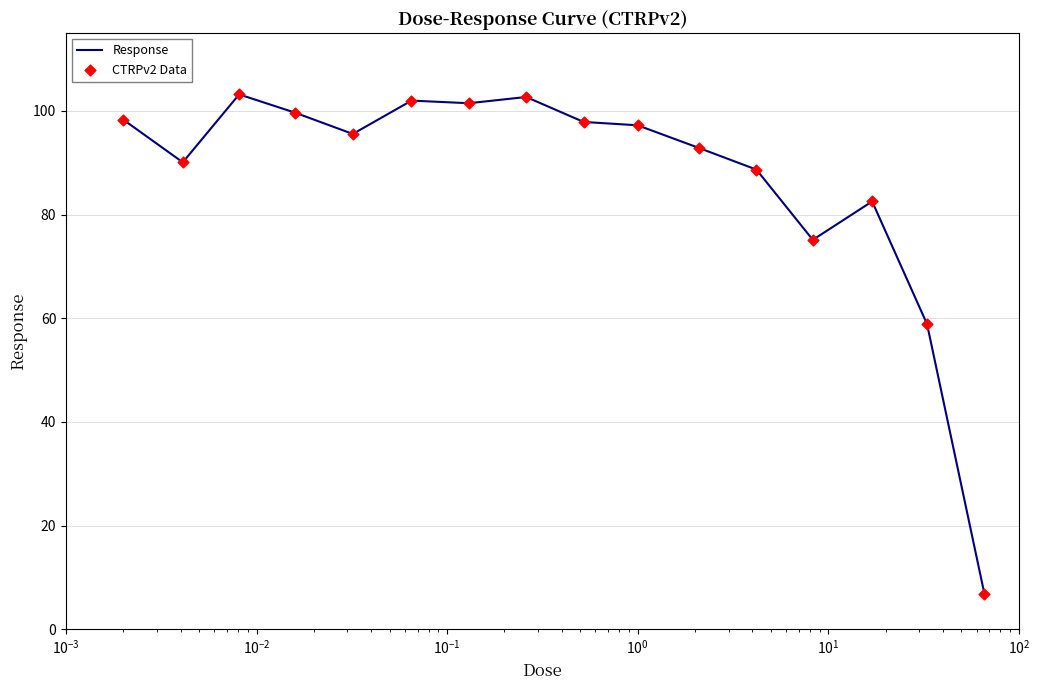

What is the minimum value shown in the chart?

6.9